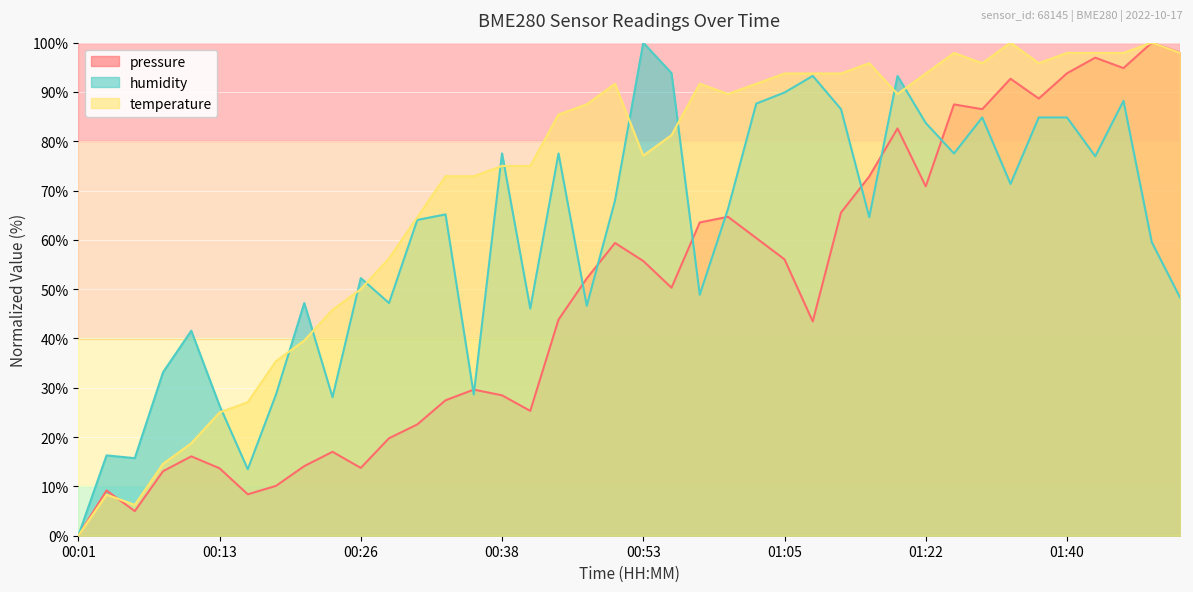

Reading right to left, what are all the values shown in this chart?

pressure: 01:51=98.0	01:48=100.0	01:46=94.8	01:43=97.0	01:40=93.8	01:37=88.7	01:35=92.7	01:32=86.5	01:27=87.5	01:22=70.9	01:16=82.6	01:13=72.9	01:11=65.5	01:08=43.5	01:05=56.1	01:03=60.4	01:01=64.7	00:58=63.5	00:56=50.3	00:53=55.7	00:51=59.4	00:48=52.2	00:46=43.8	00:41=25.3	00:38=28.5	00:36=29.6	00:33=27.5	00:31=22.6	00:28=19.8	00:26=13.8	00:23=17.0	00:21=14.1	00:19=10.1	00:16=8.4	00:13=13.7	00:11=16.1	00:09=13.1	00:06=5.0	00:04=9.2	00:01=0.0
humidity: 01:51=48.3	01:48=59.6	01:46=88.2	01:43=77.0	01:40=84.8	01:37=84.8	01:35=71.3	01:32=84.8	01:27=77.5	01:22=83.7	01:16=93.3	01:13=64.6	01:11=86.5	01:08=93.3	01:05=89.9	01:03=87.6	01:01=66.3	00:58=48.9	00:56=93.8	00:53=100.0	00:51=68.0	00:48=46.6	00:46=77.5	00:41=46.1	00:38=77.5	00:36=28.7	00:33=65.2	00:31=64.0	00:28=47.2	00:26=52.2	00:23=28.1	00:21=47.2	00:19=28.7	00:16=13.5	00:13=26.4	00:11=41.6	00:09=33.1	00:06=15.7	00:04=16.3	00:01=0.0
temperature: 01:51=97.9	01:48=100.0	01:46=97.9	01:43=97.9	01:40=97.9	01:37=95.8	01:35=100.0	01:32=95.8	01:27=97.9	01:22=93.8	01:16=89.6	01:13=95.8	01:11=93.8	01:08=93.8	01:05=93.8	01:03=91.7	01:01=89.6	00:58=91.7	00:56=81.3	00:53=77.1	00:51=91.7	00:48=87.5	00:46=85.4	00:41=75.0	00:38=75.0	00:36=72.9	00:33=72.9	00:31=64.6	00:28=56.3	00:26=50.0	00:23=45.8	00:21=39.6	00:19=35.4	00:16=27.1	00:13=25.0	00:11=18.7	00:09=14.6	00:06=6.3	00:04=8.3	00:01=0.0